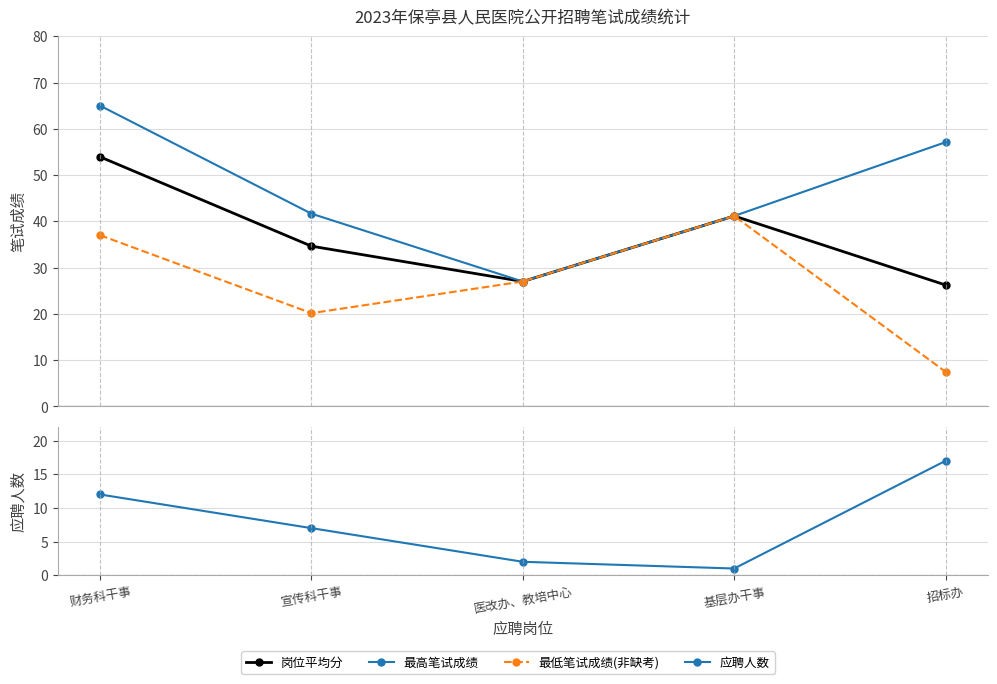

What is the maximum value for 岗位平均分?

53.9